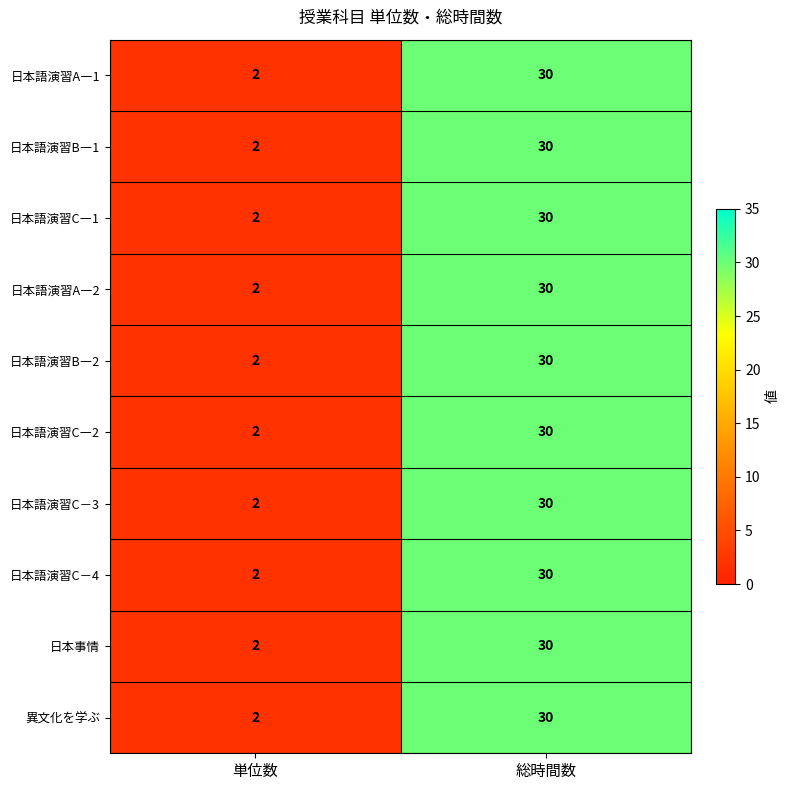

What is the sum of the 日本語演習C－4 values at 単位数 and 総時間数?

32